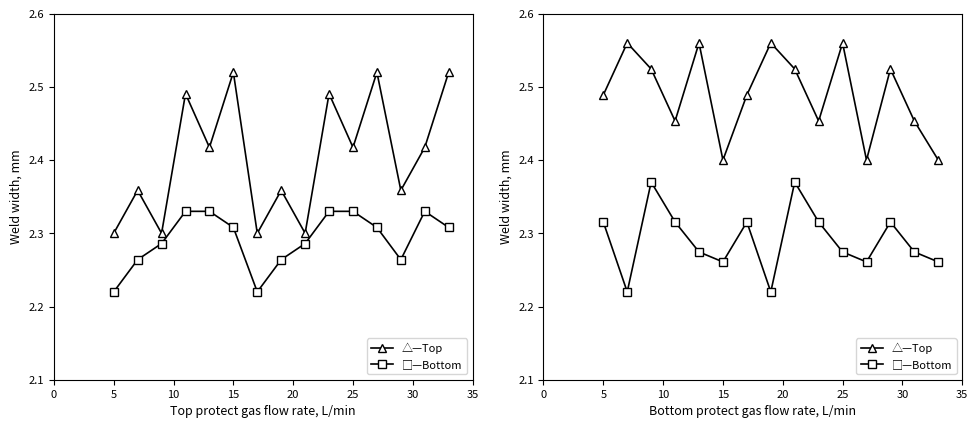

At which label does Bottom reach its minimum?

5